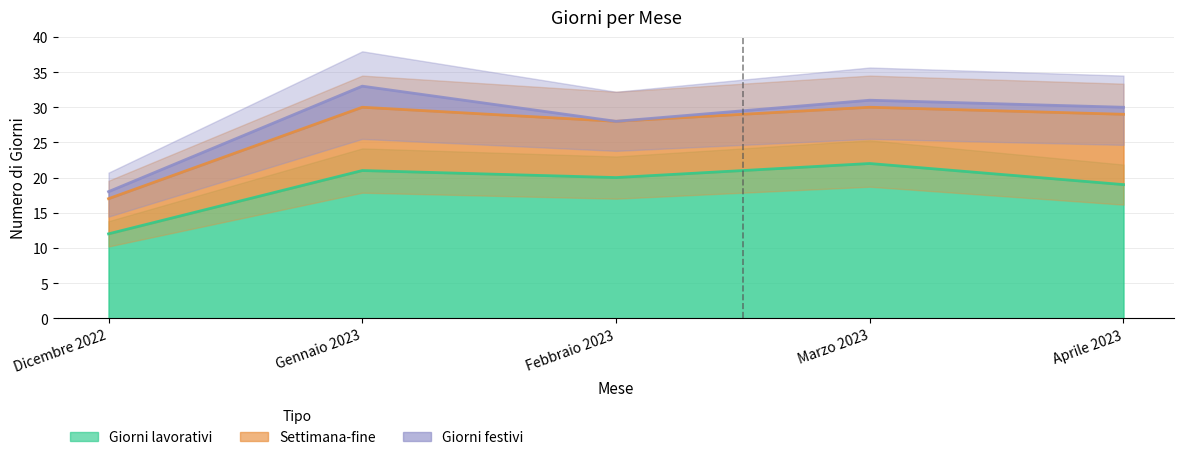

True or false: Giorni lavorativi has more than 2 interior local peaks.

False